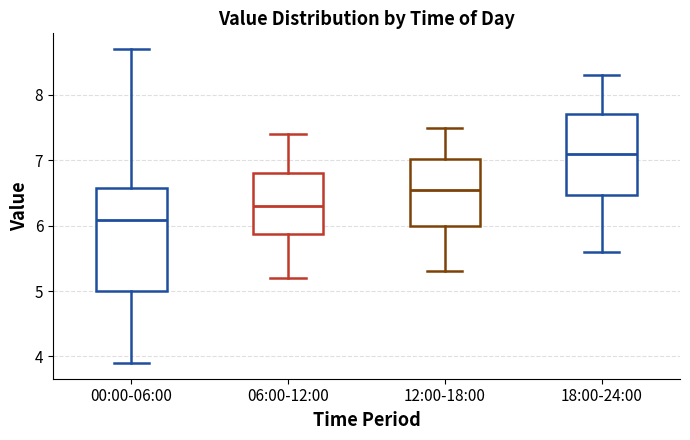

Which box has the lowest median line?

00:00-06:00